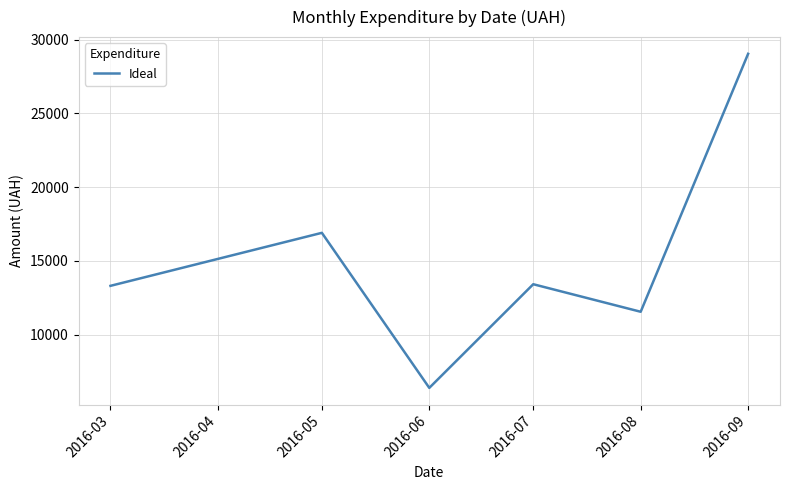

Reading left to right, transcribe all the data shown in this chart.

13316.3	16908.7	6401.0	13425.2	11559.2	29040.4